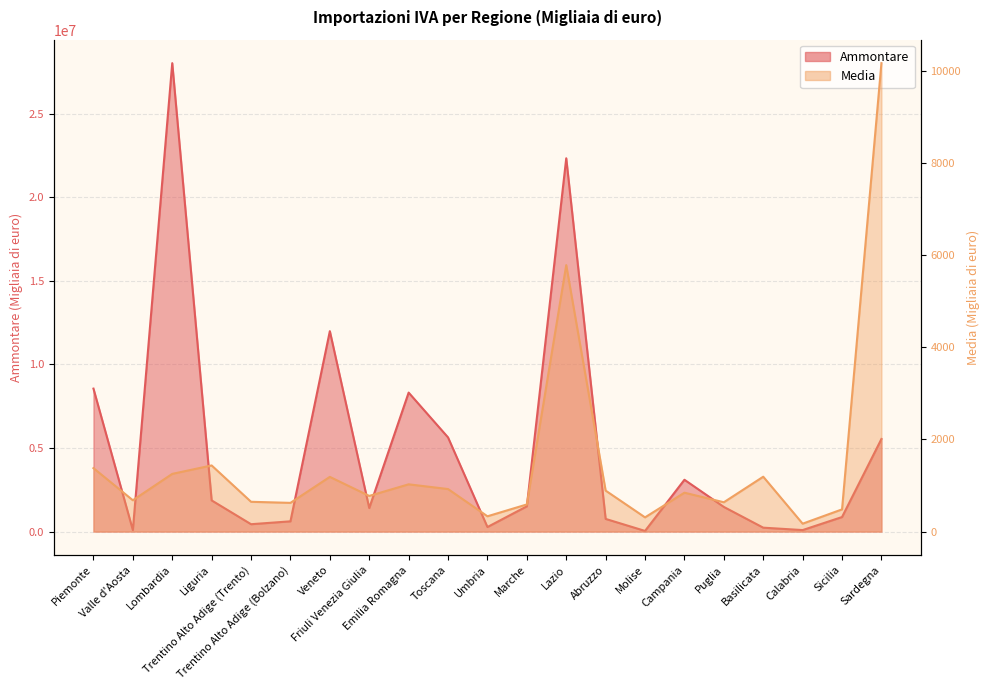

Reading left to right, transcribe all the data shown in this chart.

Ammontare: 8553522.0	89678.0	28027777.0	1865210.0	439970.0	612824.0	11991693.0	1407617.0	8315459.0	5633752.0	271116.0	1510876.0	22335146.0	757187.0	38211.0	3099735.0	1474619.0	233326.0	89229.0	869203.0	5539893.0
Media: 1376.9	679.4	1251.8	1434.8	646.1	622.8	1186.8	773.4	1025.3	922.7	331.4	588.6	5781.8	888.7	308.1	843.7	635.9	1190.4	171.3	481.3	10164.9